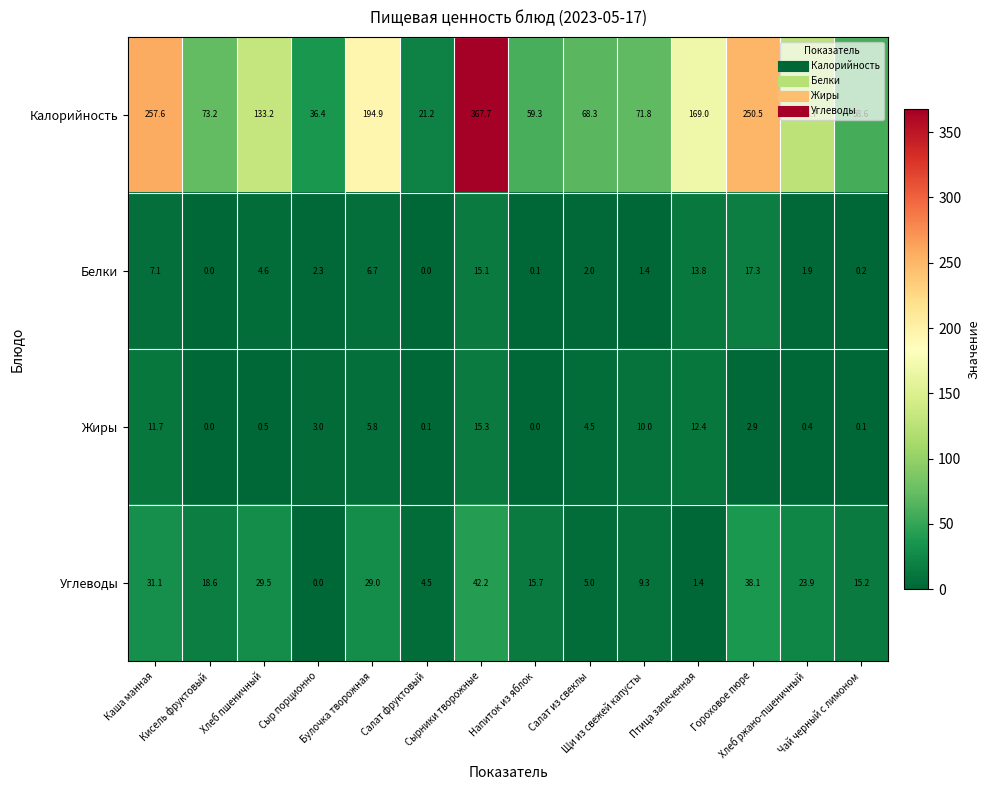

Which series has the largest range (max minus min)?

Калорийность